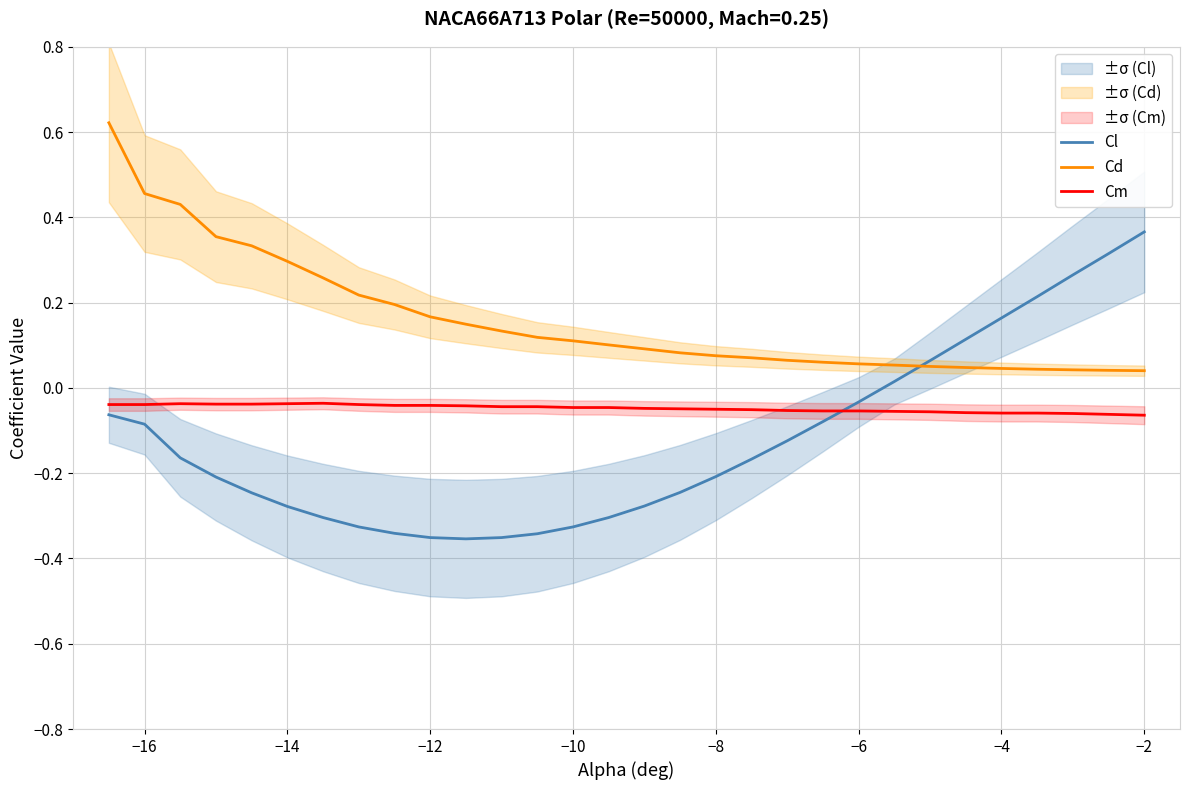

True or false: Cm has a value of -0.0 at −6.

False